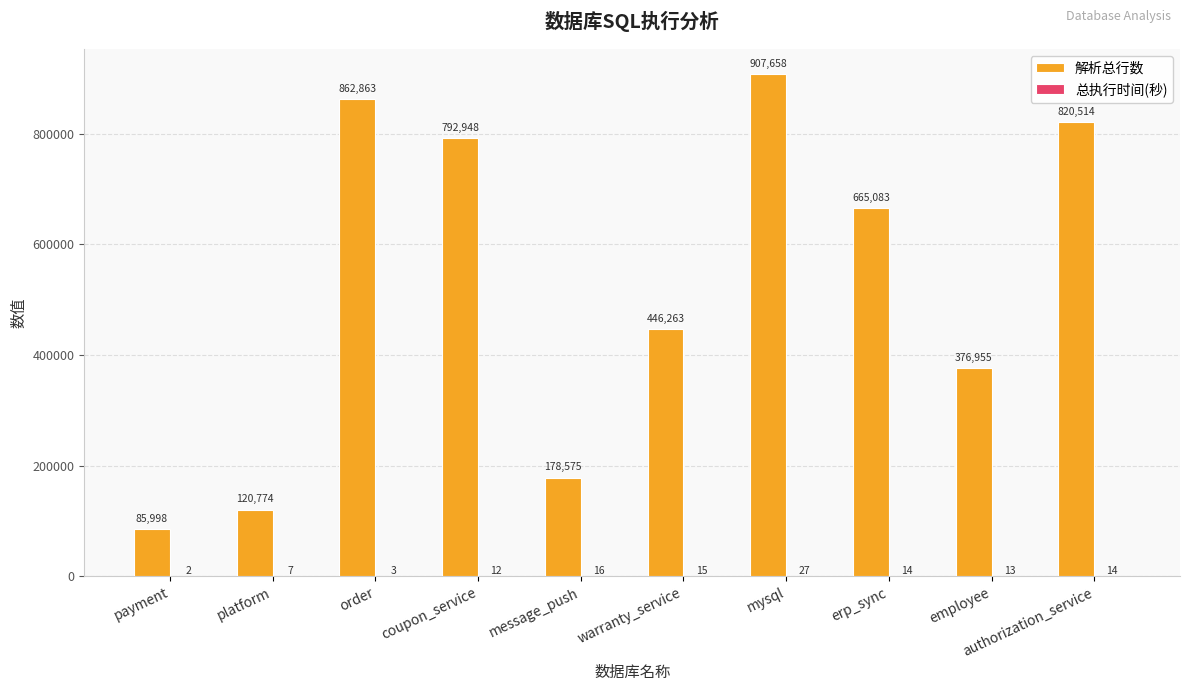

At which category is the sum across all series the highest?

mysql